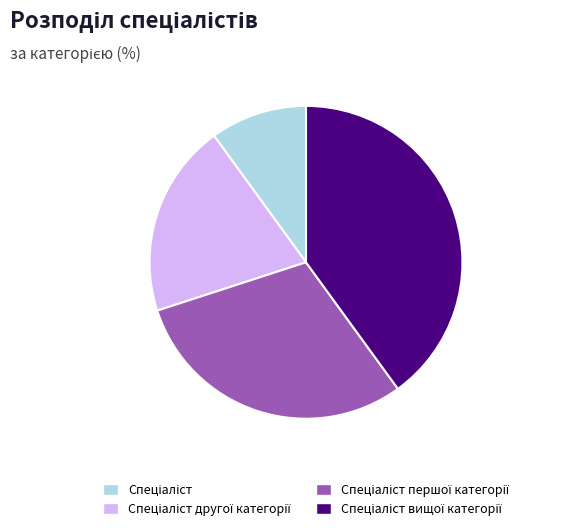

Is there any slice that represents more than half of the pie?

No